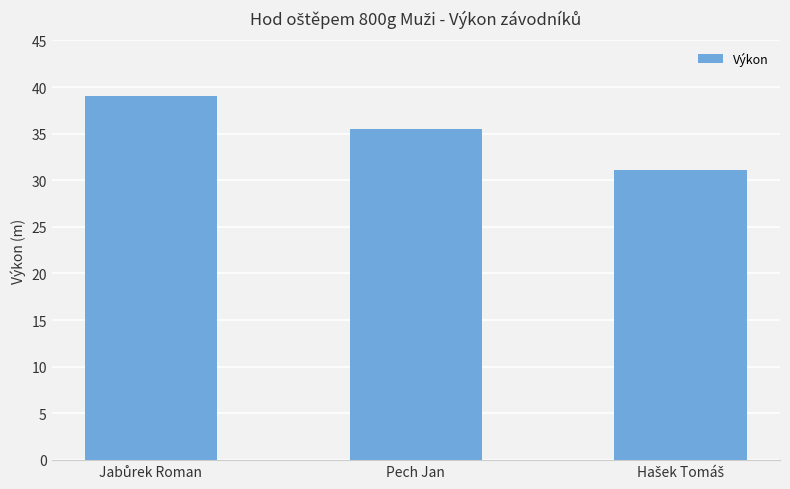

What is the value of the 2nd bar from the left?

35.5